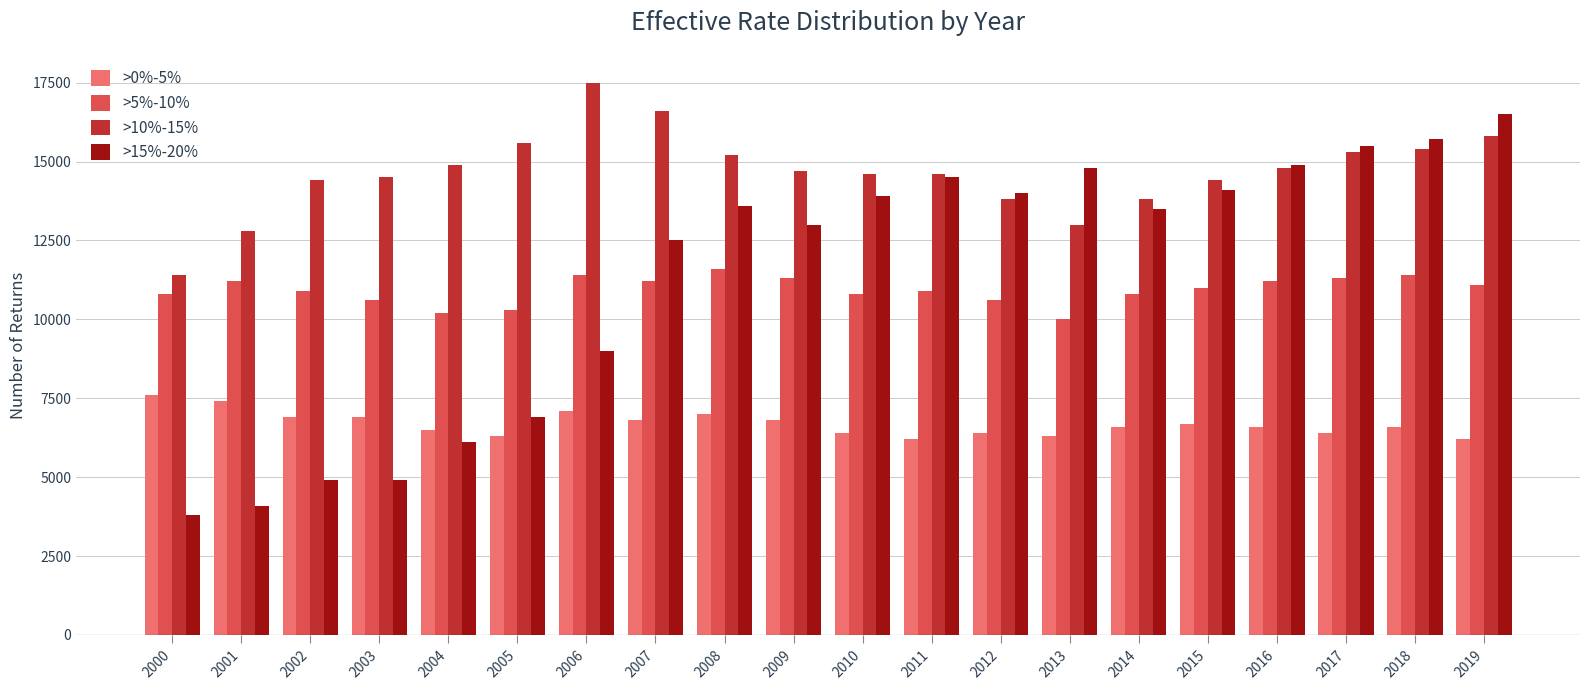

What is the approximate value of >5%-10% at 2001?

11200